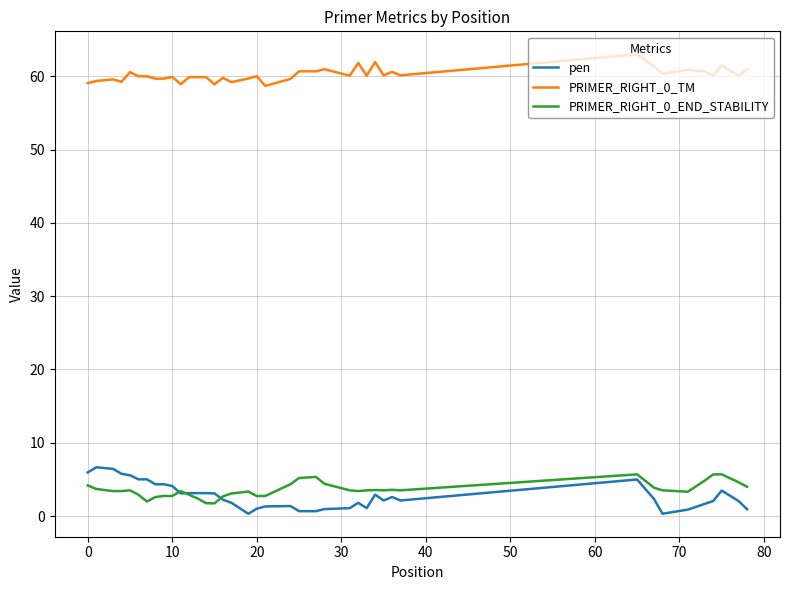

What is the difference between the maximum and second lowest values in the PRIMER_RIGHT_0_TM series?

4.1